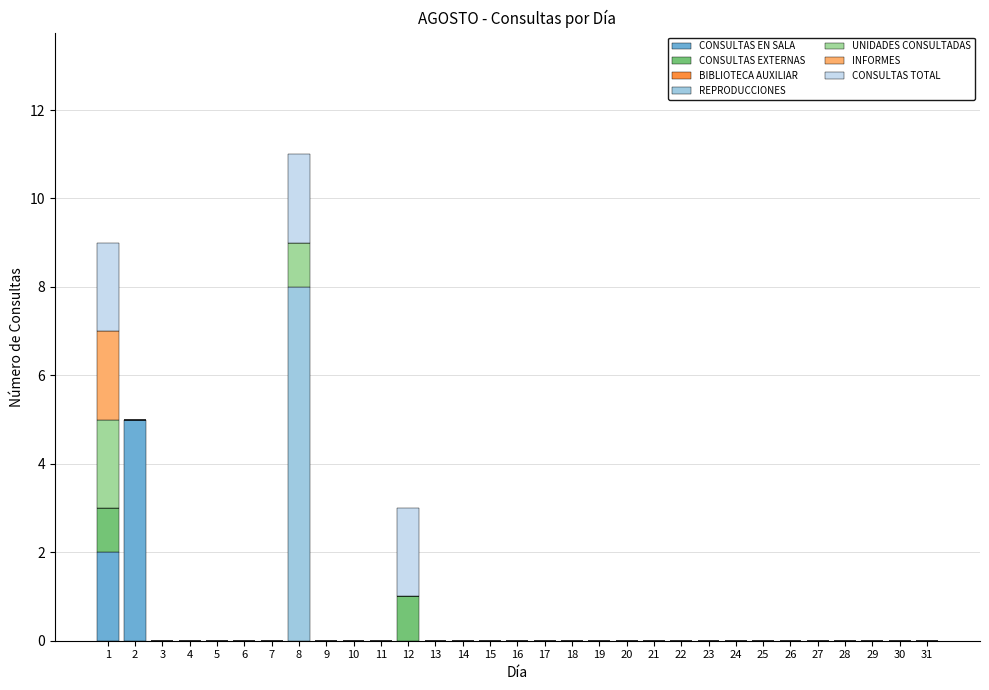

At which category is the sum across all series the highest?

8